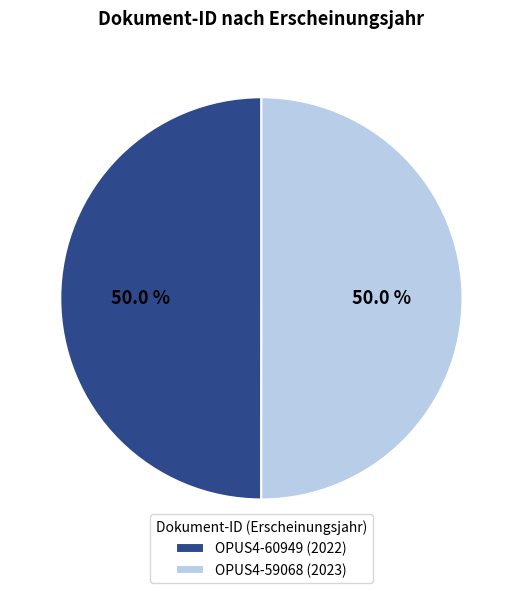

Combined, what portion of the pie is OPUS4-59068 (2023) and OPUS4-60949 (2022)?

100.0%